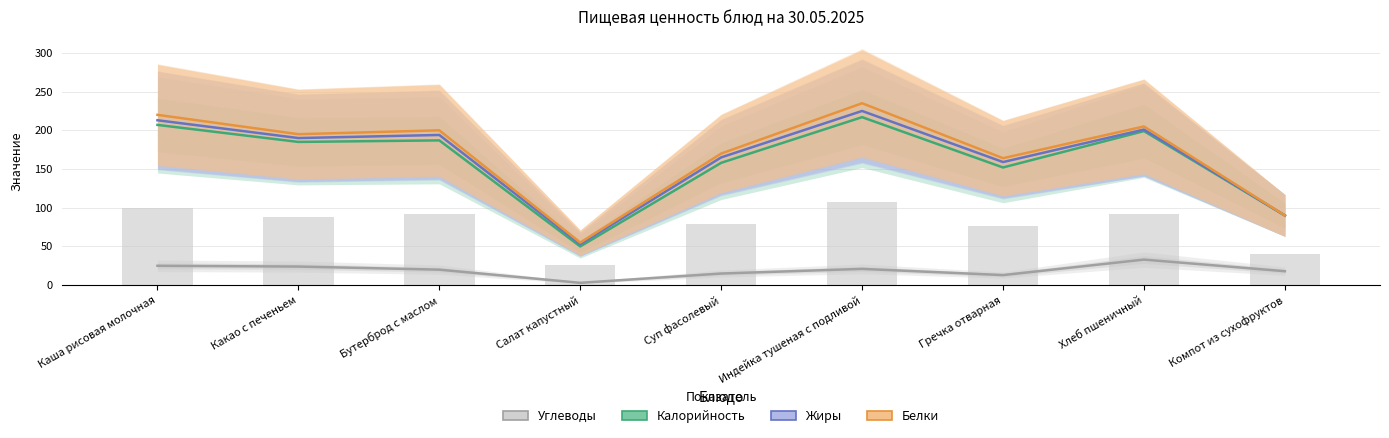

Which has a higher value, Суп фасолевый or Индейка тушеная с подливой?

Индейка тушеная с подливой